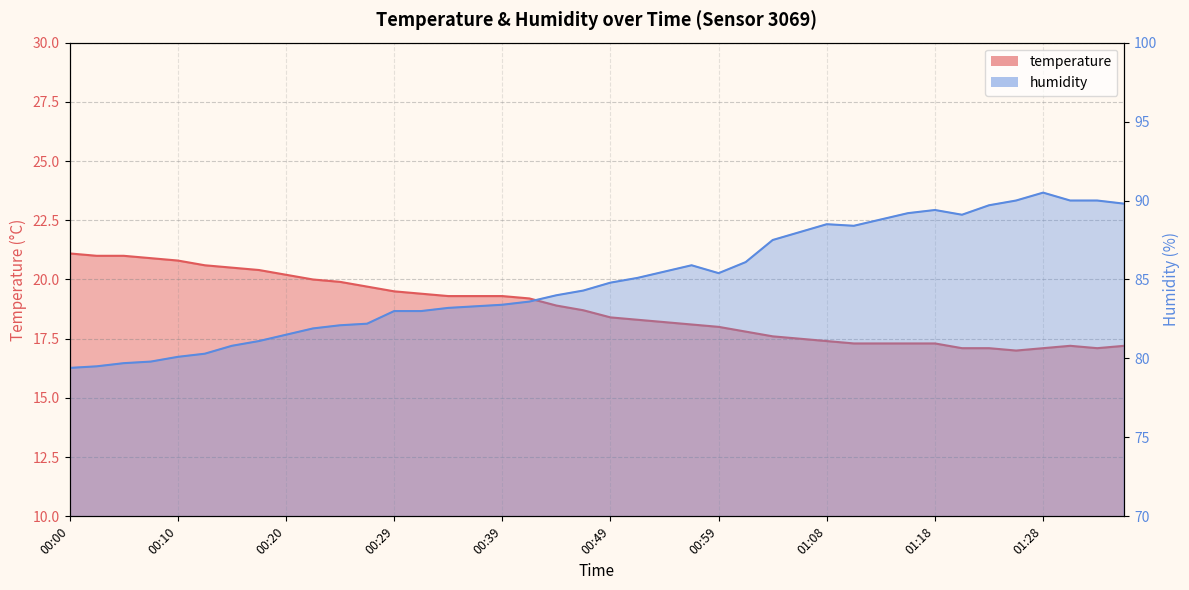

Rank the series by their maximum value, from lowest to highest.

temperature, humidity